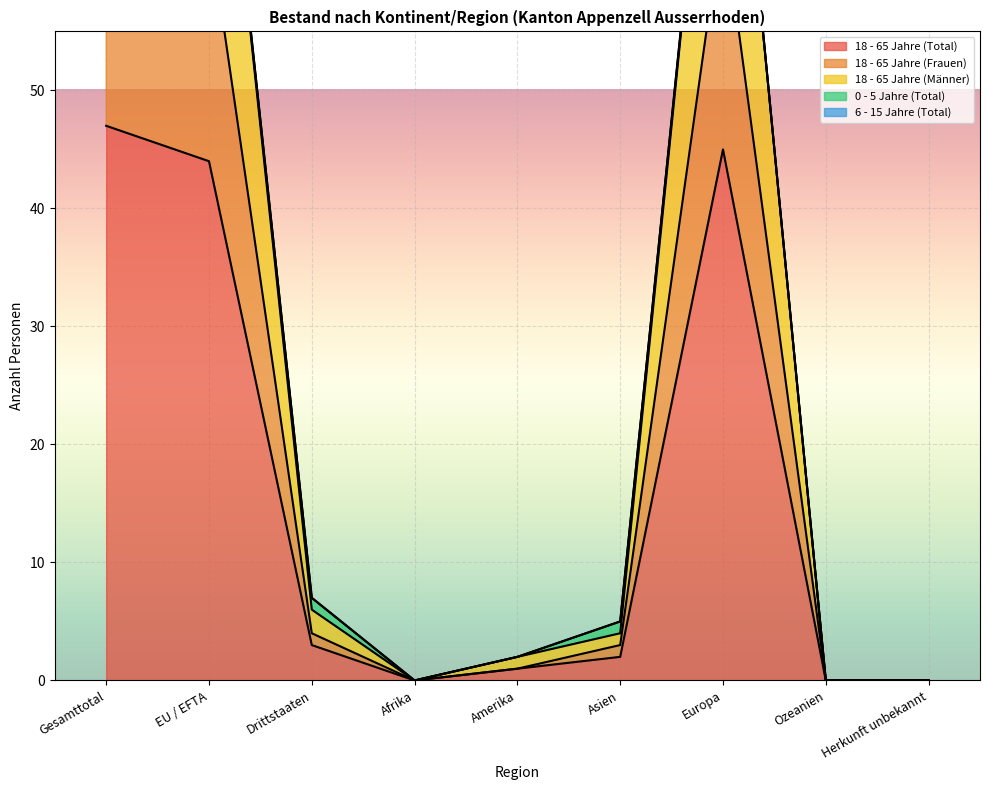

What position from the left is EU / EFTA?

2